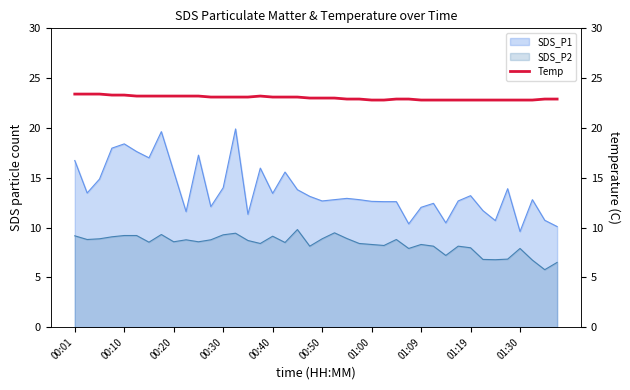

True or false: SDS_P1 and SDS_P2 intersect in this chart.

False